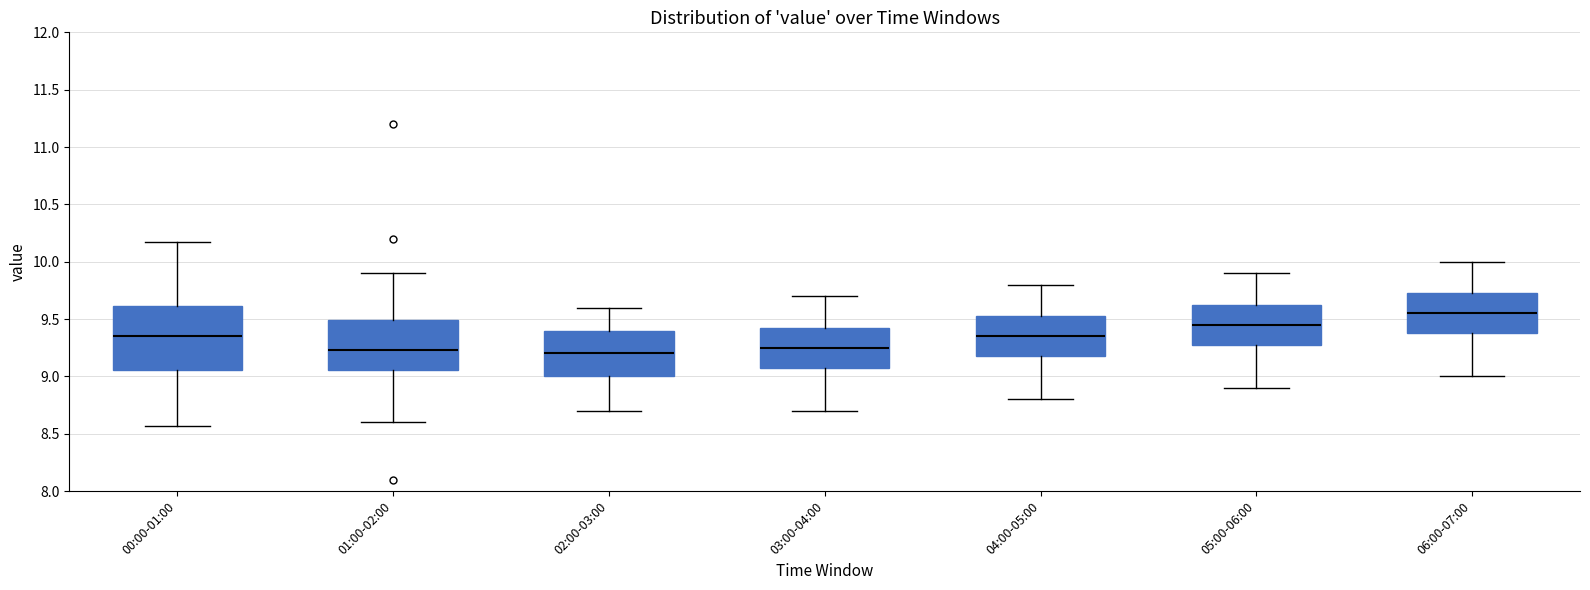

Where does the upper whisker of the box for 02:00-03:00 end on the y-axis? The values are not printed on the chart, so give them approximately, as read against the axis.

9.60